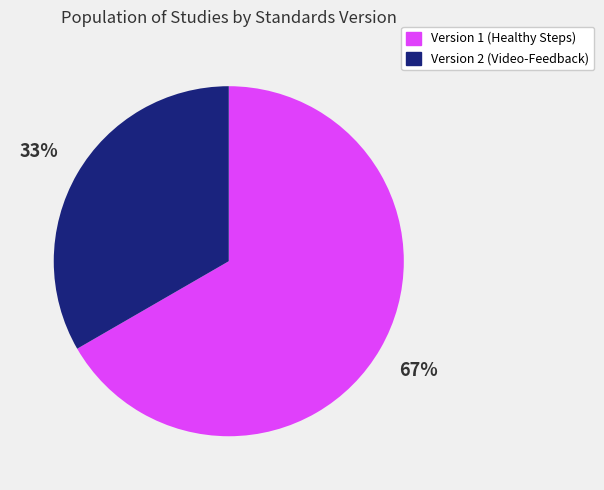

Count the number of slices in the pie.

2